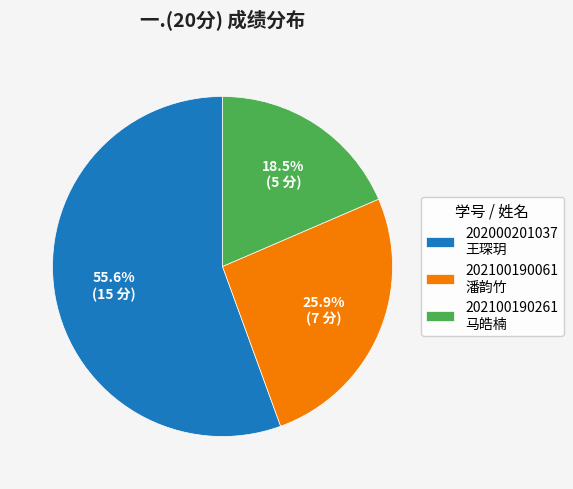

Which category has the biggest portion of the pie?

202000201037 王琛玥